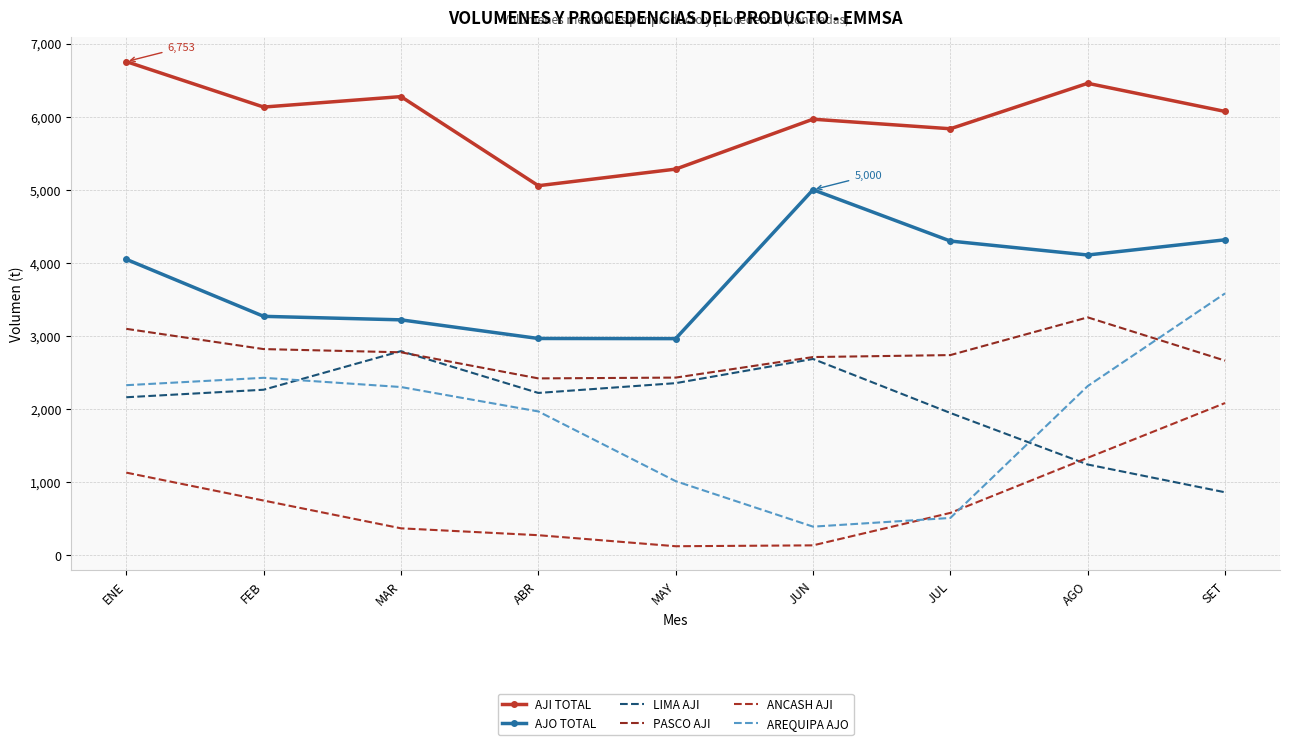

Is it true that LIMA AJI equals 2548 at JUL?

False